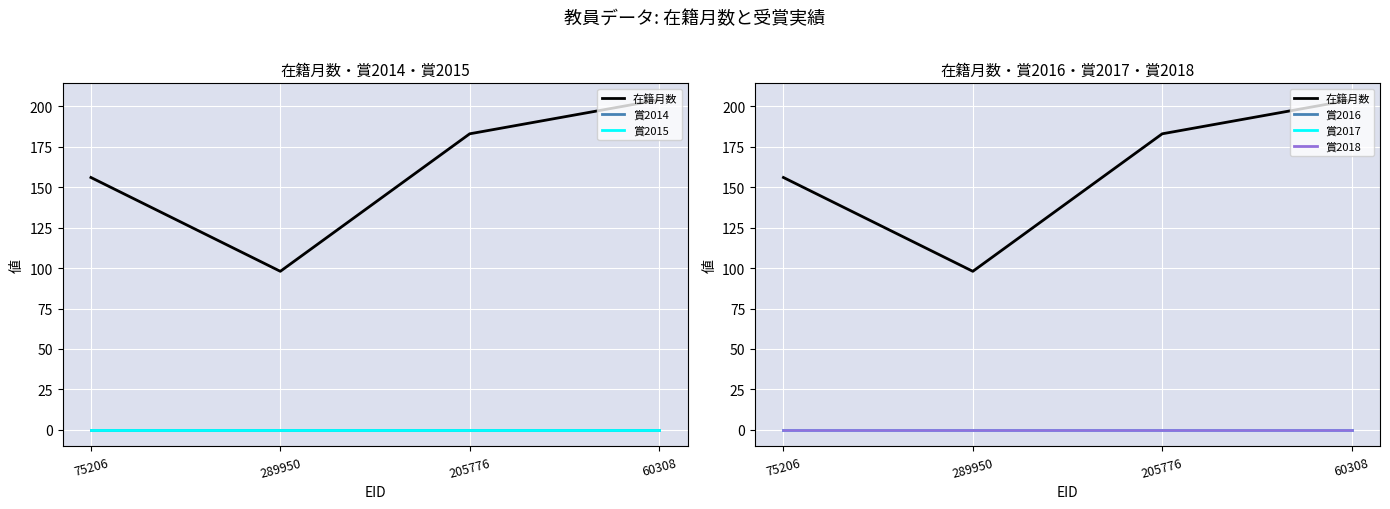

What position from the right is 75206?

4